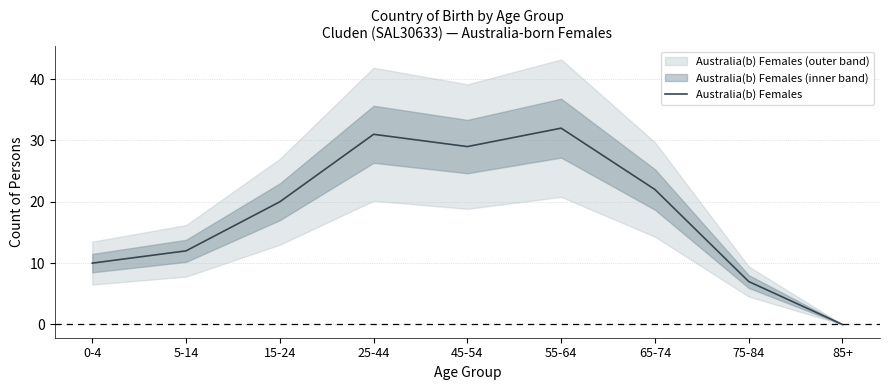

Reading right to left, transcribe all the data shown in this chart.

85+=0	75-84=7	65-74=22	55-64=32	45-54=29	25-44=31	15-24=20	5-14=12	0-4=10